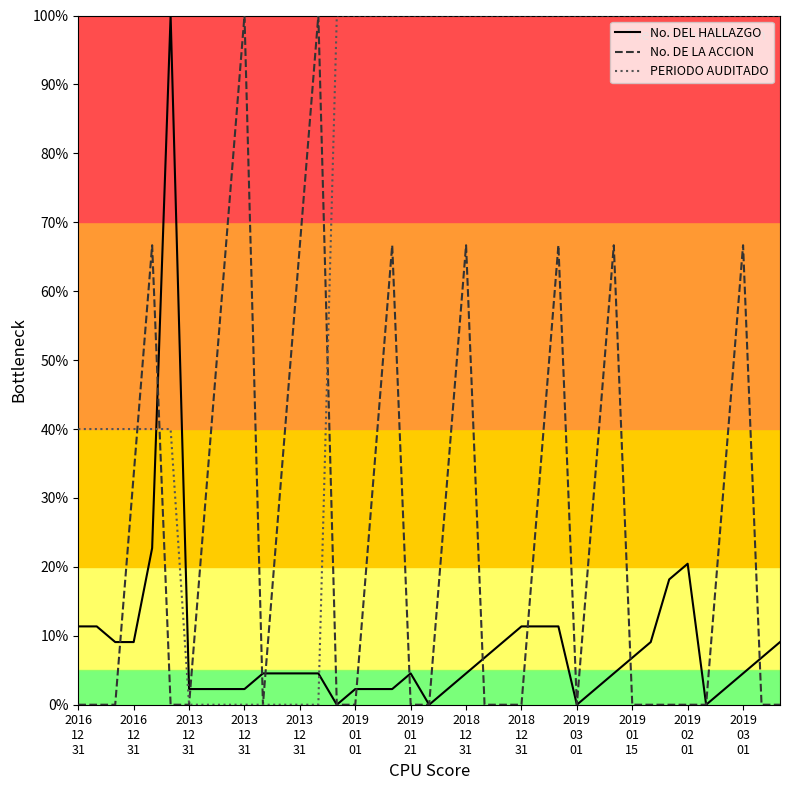

How many times do No. DEL HALLAZGO and PERIODO AUDITADO cross each other?

2